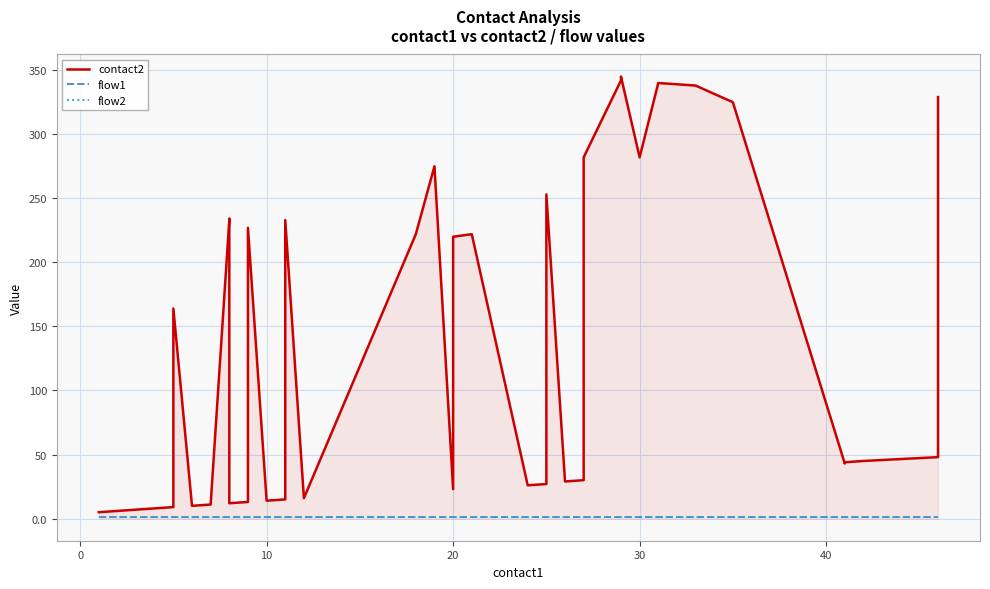

Is it true that flow1 equals 1 at 10?

True